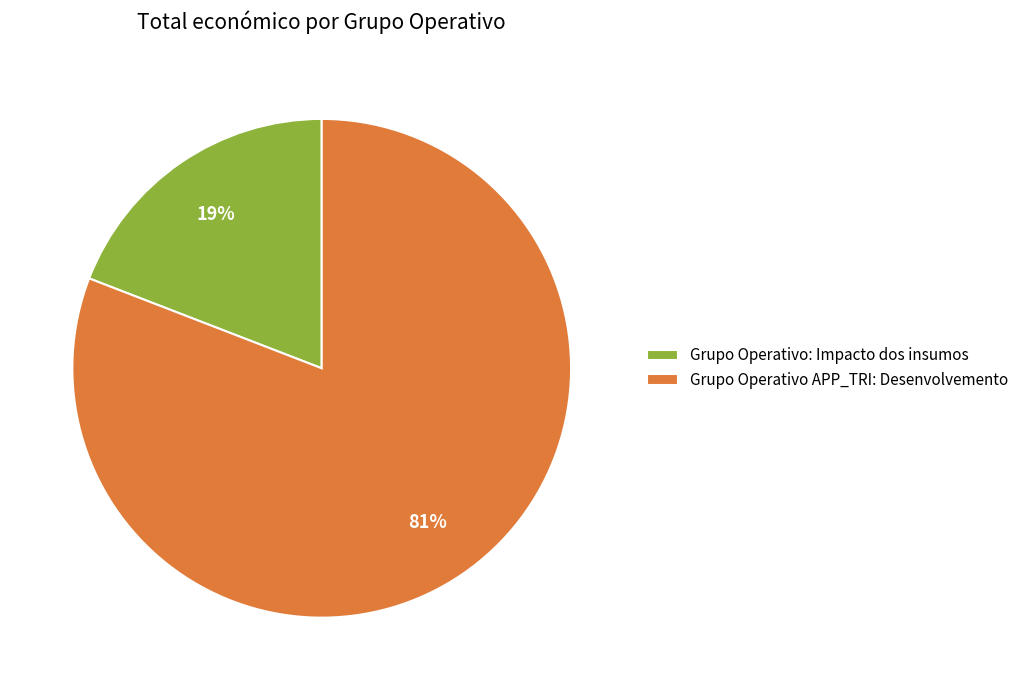

What percentage is the Grupo Operativo: Impacto dos insumos slice, to the nearest percent?

19%